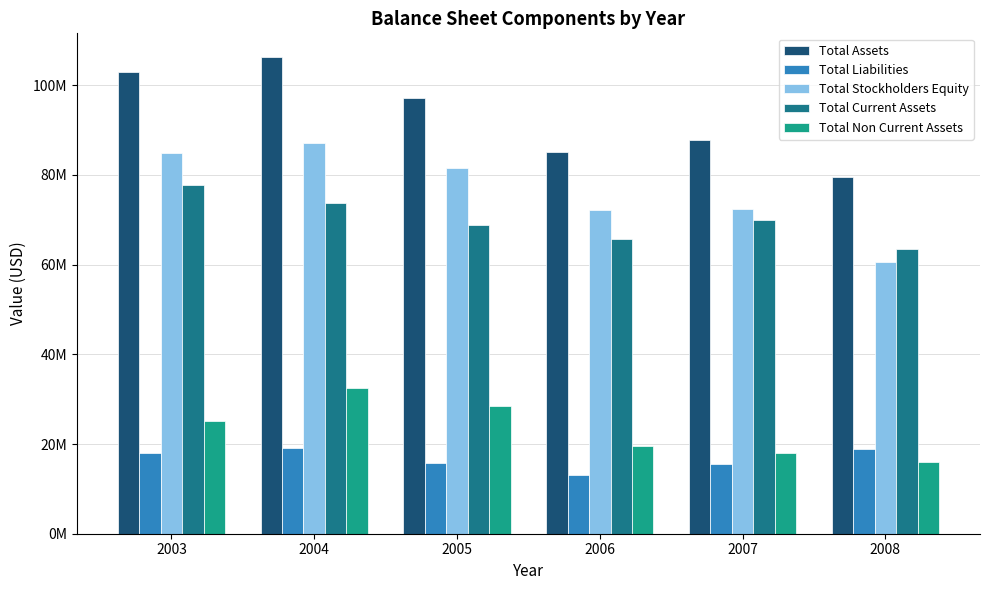

What is the minimum value shown in the chart?

13056583